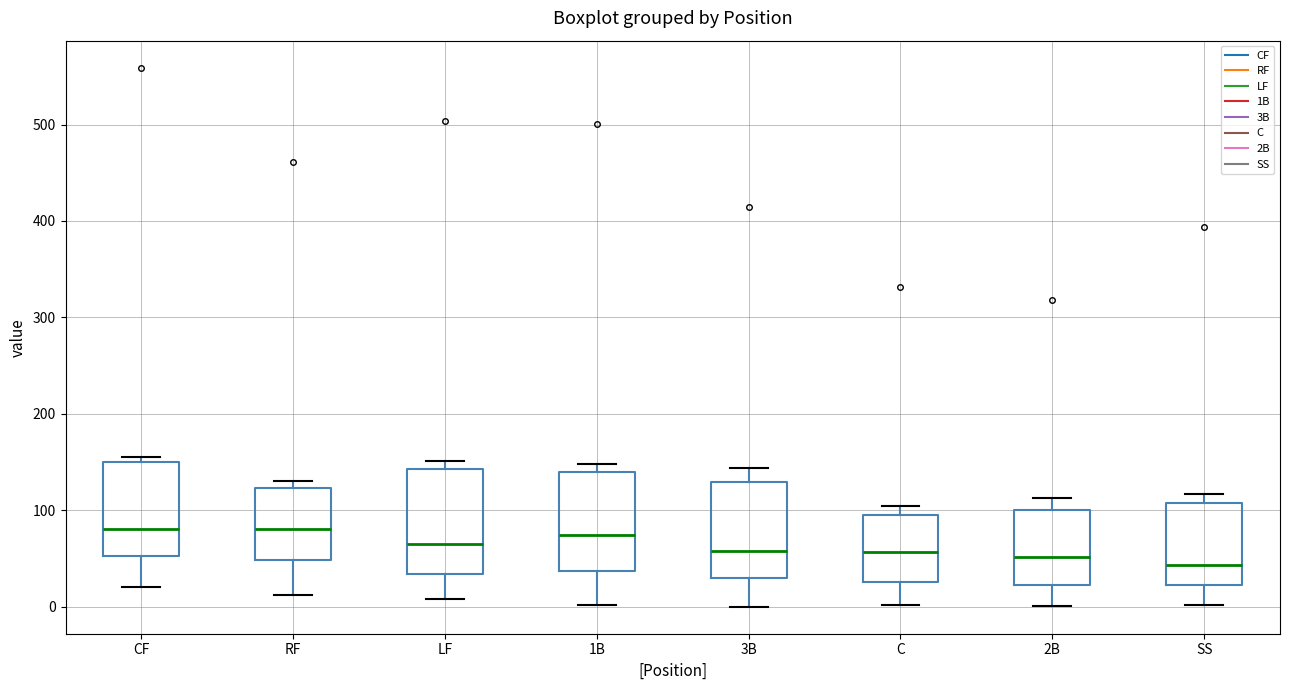

Reading left to right, transcribe this box plot: for each box, give where its median line is, the range the box spans, and where its two whiskers end, as read against the y-axis. The values are not printed on the chart, so give them approximately, as read against the axis.

CF: median 80, box 50 to 150, whiskers 20 to 160
RF: median 80, box 50 to 120, whiskers 10 to 130
LF: median 70, box 30 to 140, whiskers 10 to 150
1B: median 70, box 40 to 140, whiskers 0 to 150
3B: median 60, box 30 to 130, whiskers 0 to 140
C: median 60, box 30 to 100, whiskers 0 to 100 (just above the box's upper edge)
2B: median 50, box 20 to 100, whiskers 0 to 110
SS: median 40, box 20 to 110, whiskers 0 to 120